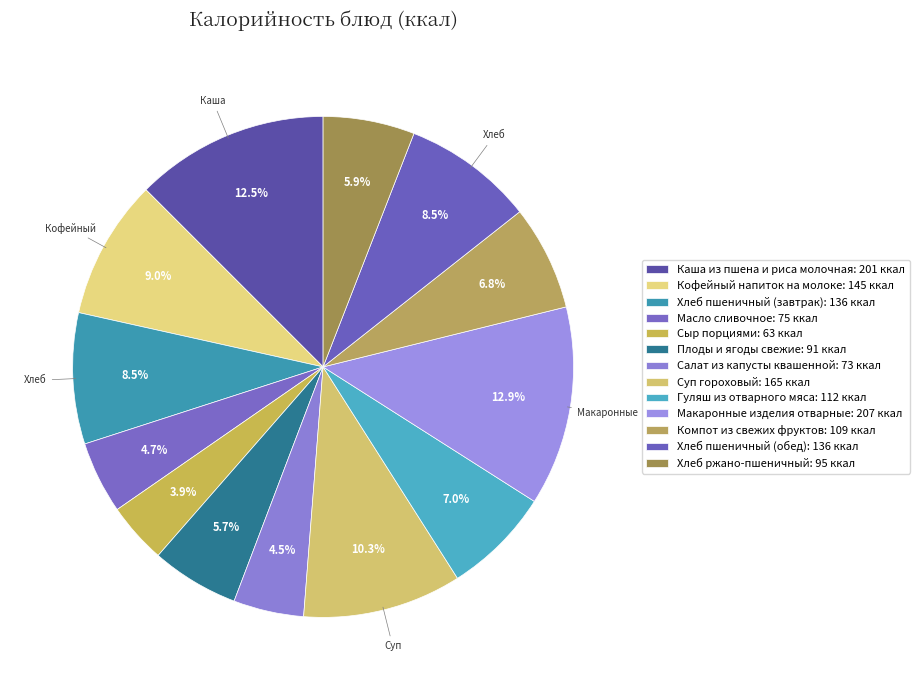

Count the number of slices in the pie.

13